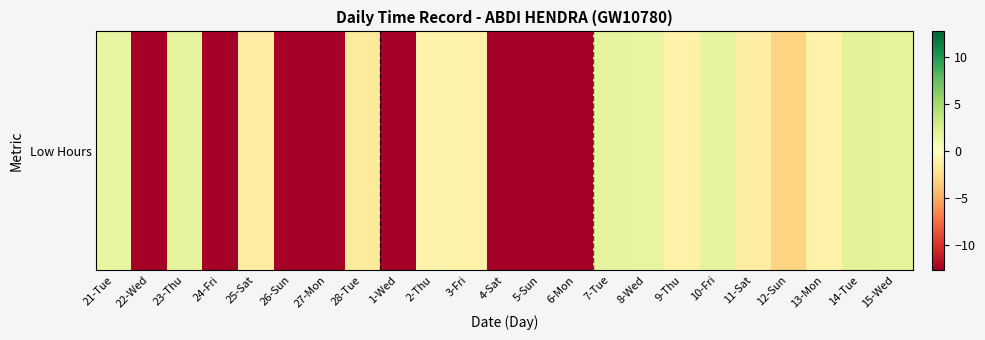

Which category has the highest value across all series?

14-Tue